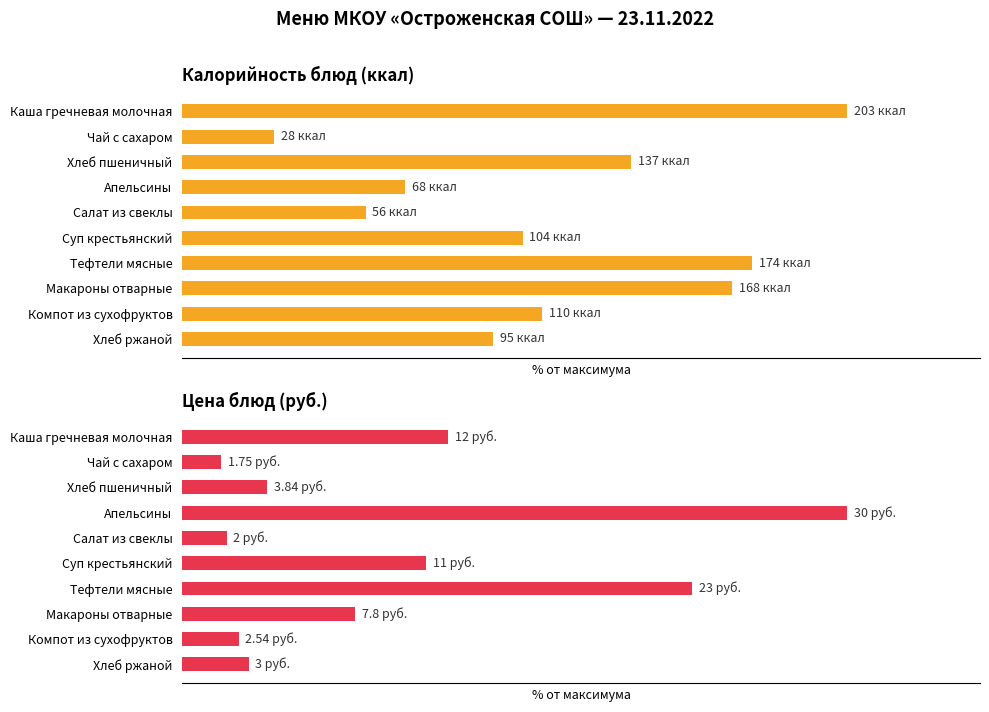

What is the value of the Цена bar at the 6th from the left?

36.7